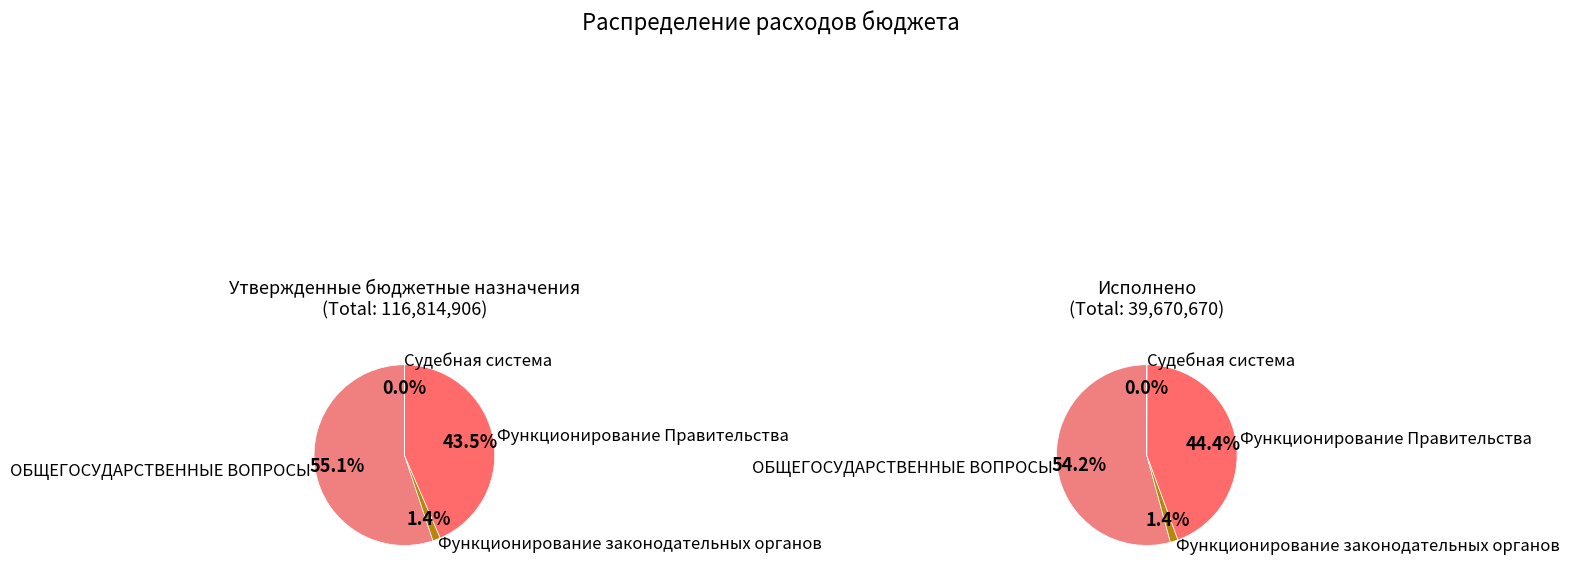

The Функционирование законодательных органов slice represents 1% of the pie. True or false?

True